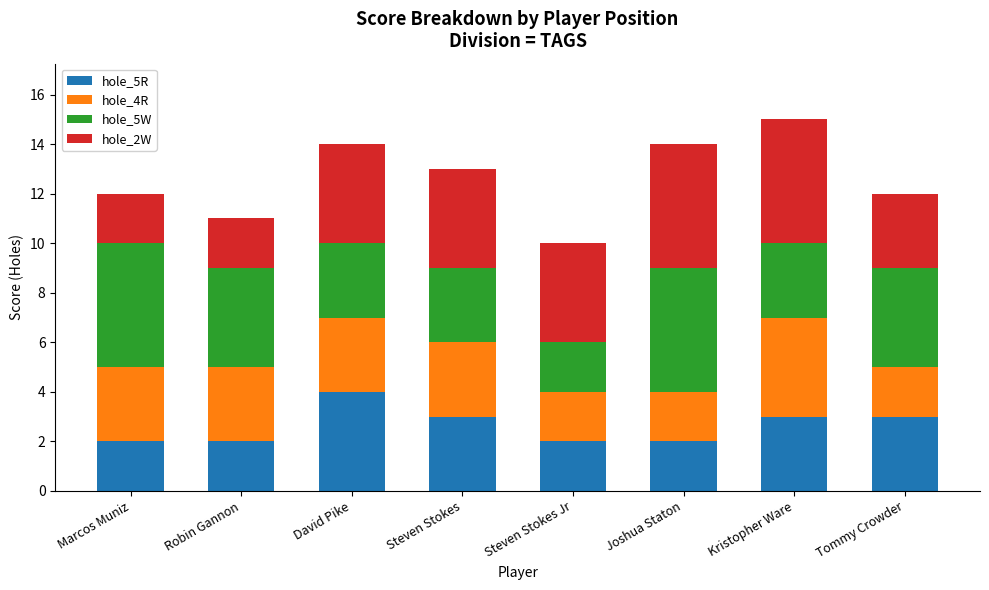

The value of hole_5R at Marcos Muniz is 2. True or false?

True